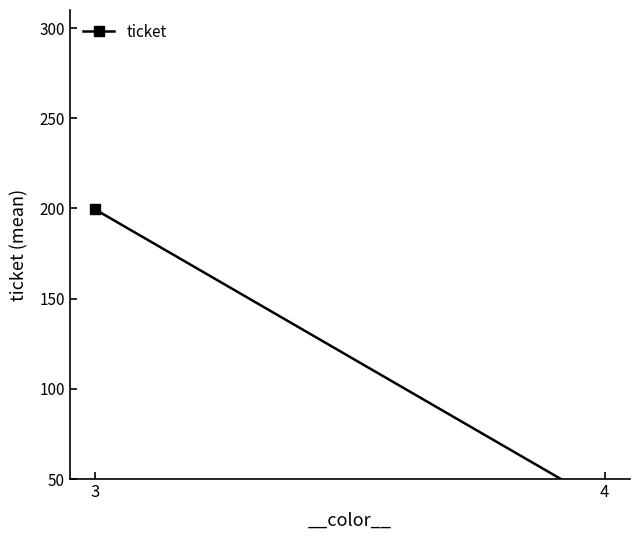

What is the sum of the values at 3 and 4?

235.4